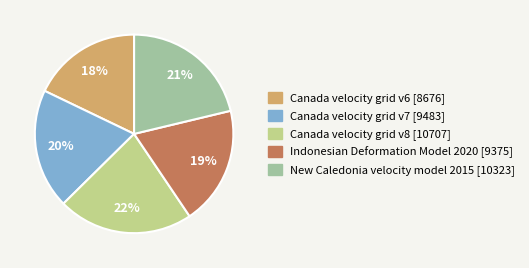

Does Indonesian Deformation Model 2020 account for over 50% of the chart?

No